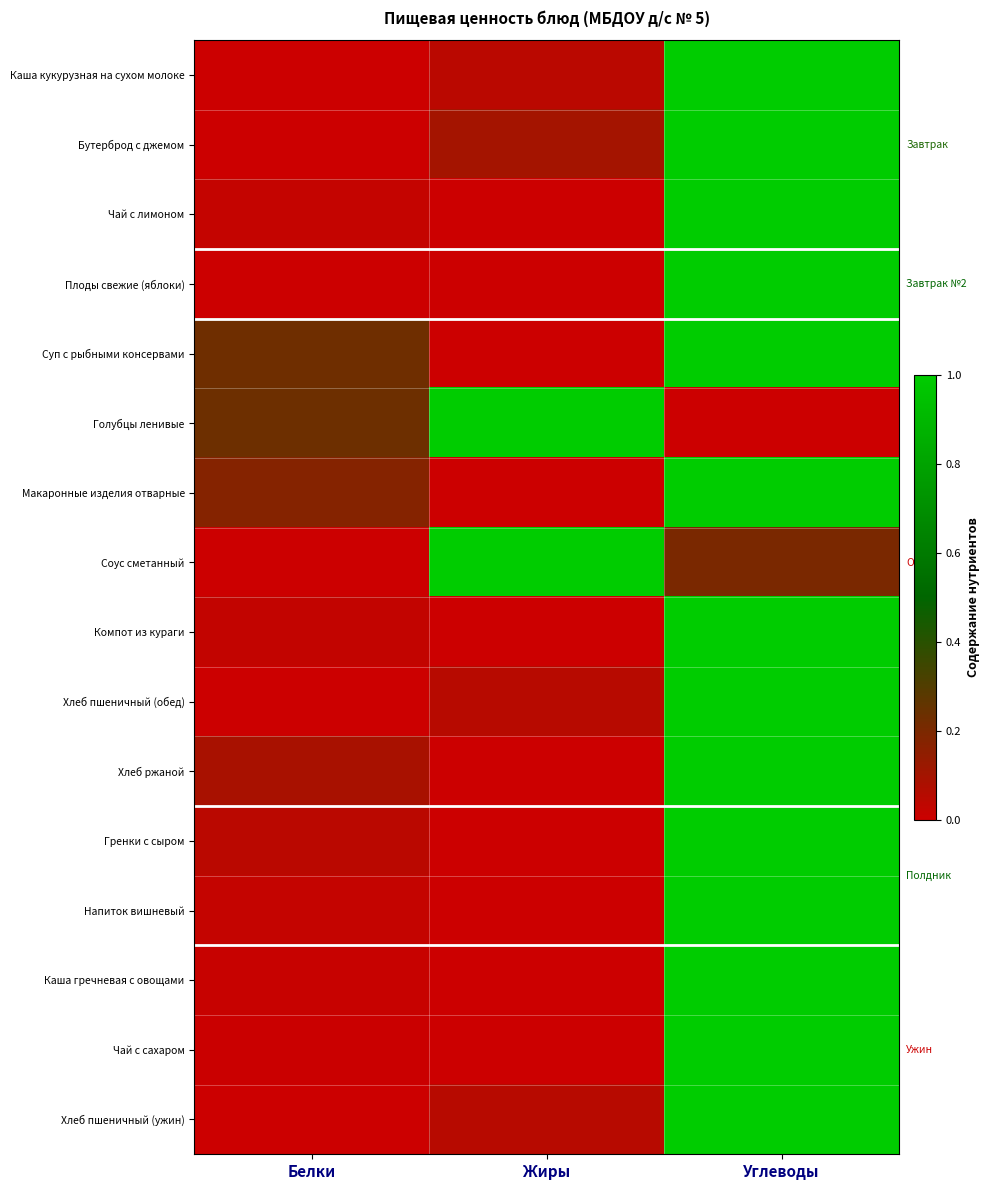

Rank the series at Белки from lowest to highest value.

Каша кукурузная на сухом молоке, Бутерброд с джемом, Плоды свежие (яблоки), Соус сметанный, Хлеб пшеничный (обед), Хлеб пшеничный (ужин), Чай с сахаром, Каша гречневая с овощами, Чай с лимоном, Напиток вишневый, Компот из кураги, Гренки с сыром, Хлеб ржаной, Макаронные изделия отварные, Суп с рыбными консервами, Голубцы ленивые